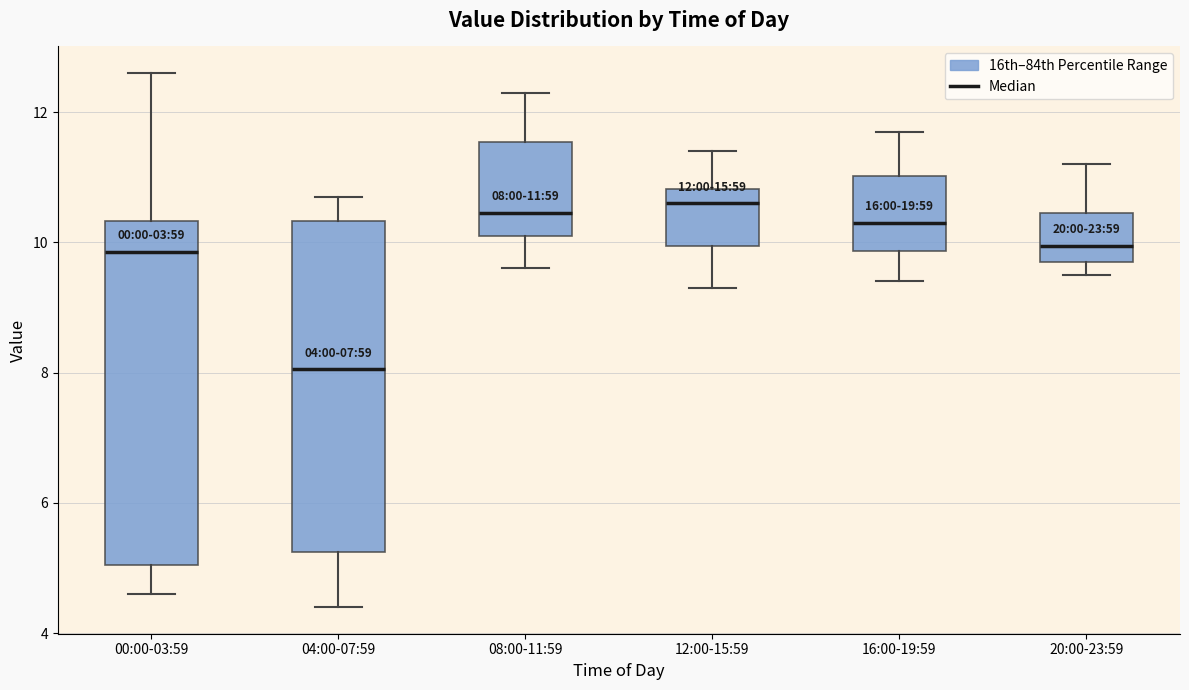

Which box is the tallest, from its lower edge to its upper edge?

00:00-03:59